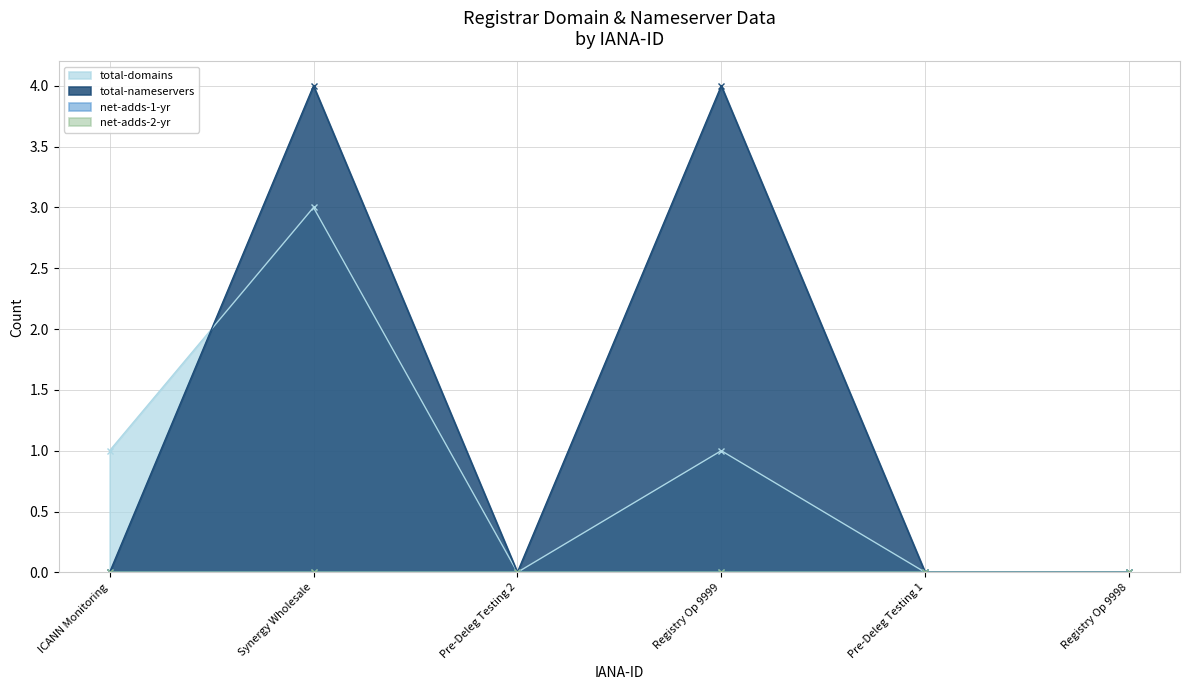

Is it true that total-nameservers equals 4 at Registry Op 9999?

True